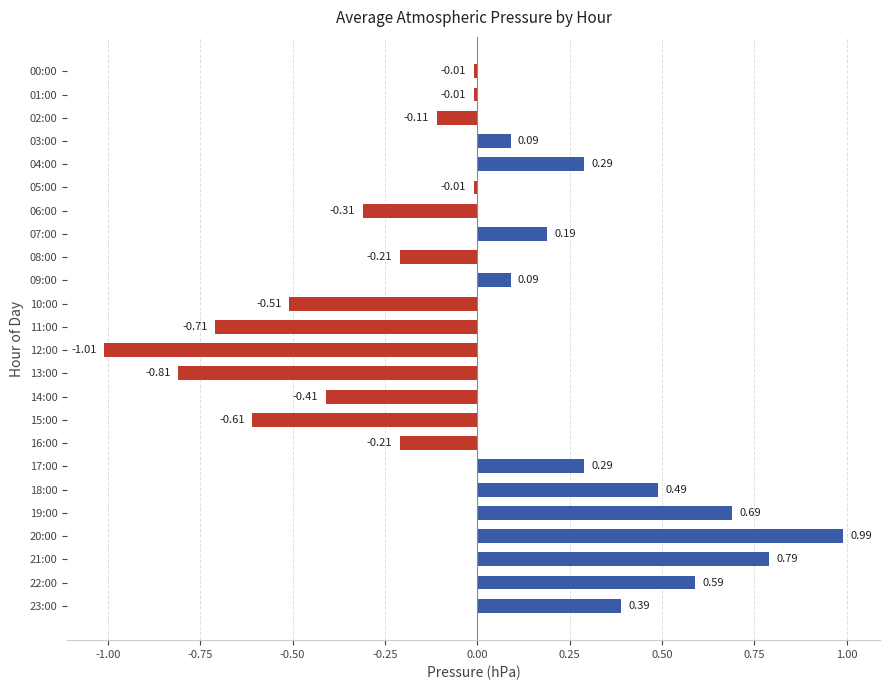

How many values are below 0?

13